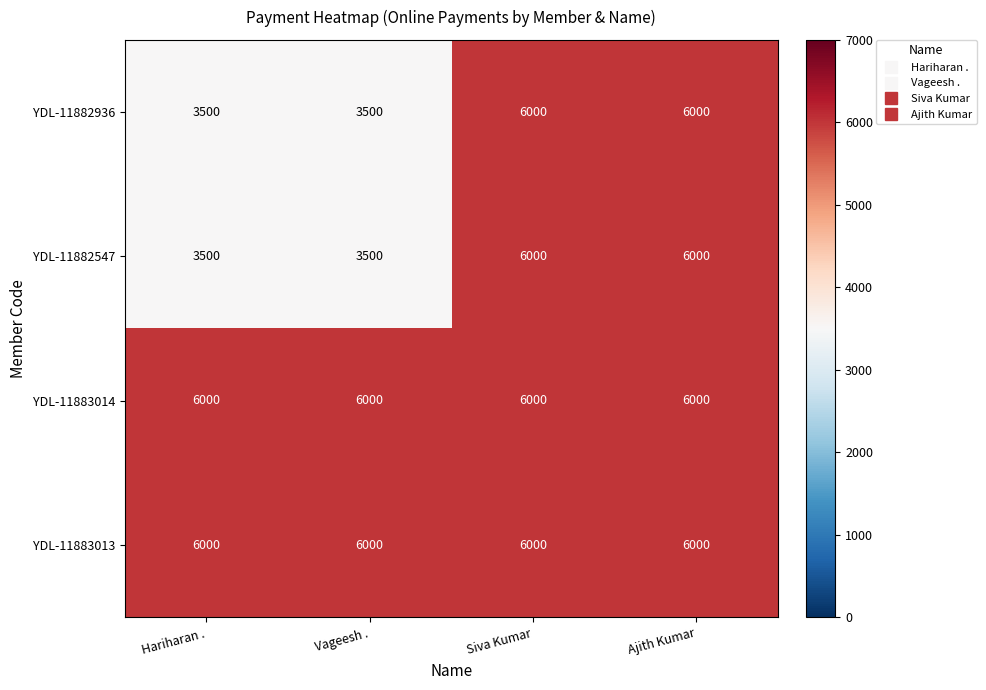

What is the total value across all series at Ajith Kumar?

24000